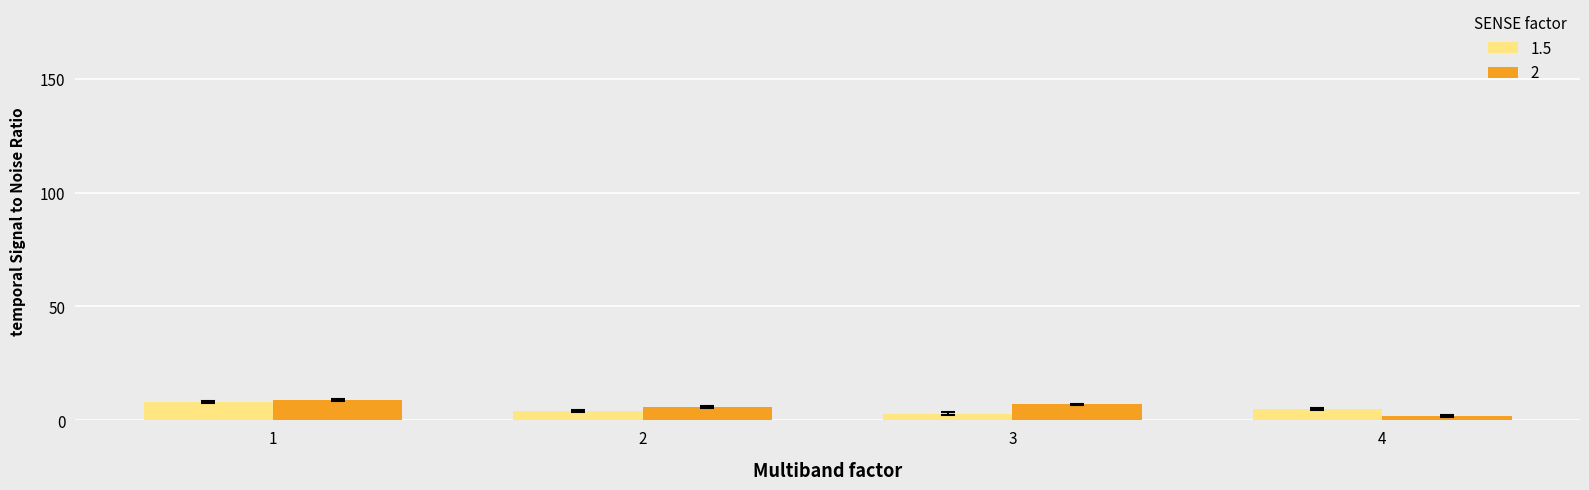

How many groups of bars are there?

4